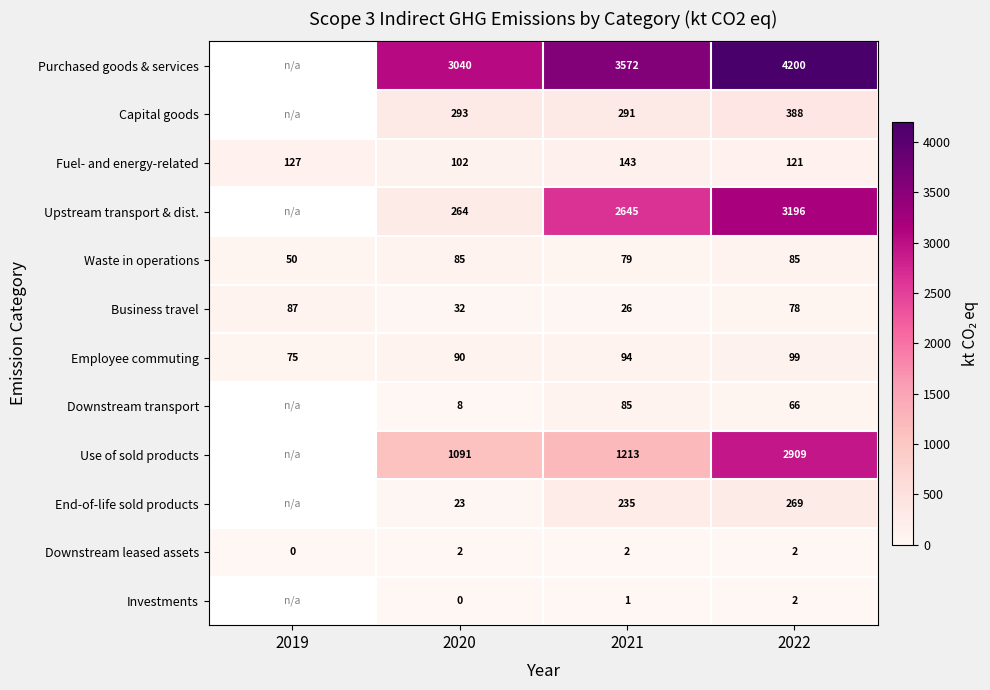

At 2020, list the series in order from smallest to largest.

Investments, Downstream leased assets, Downstream transport, End-of-life sold products, Business travel, Waste in operations, Employee commuting, Fuel- and energy-related, Upstream transport & dist., Capital goods, Use of sold products, Purchased goods & services